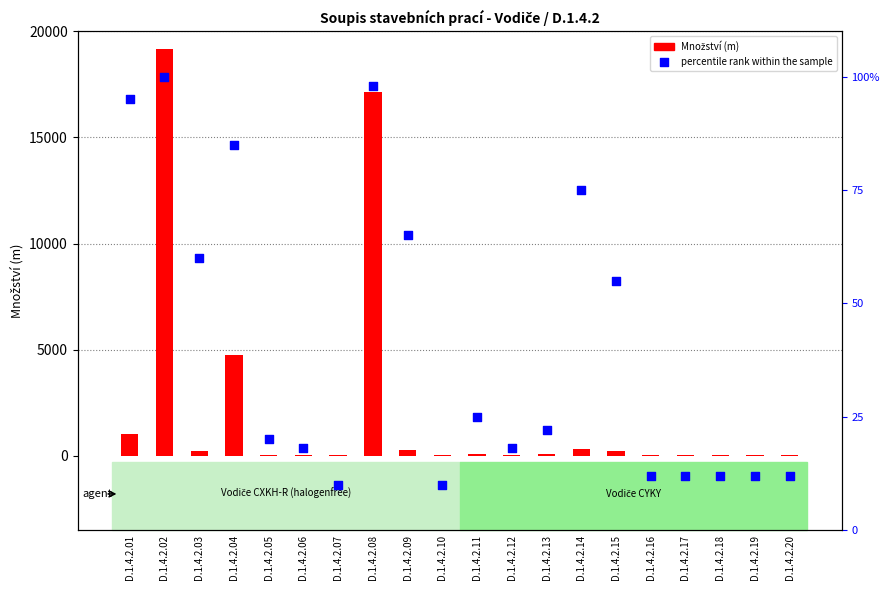

At how many categories does at least one series exceed 17350?

1